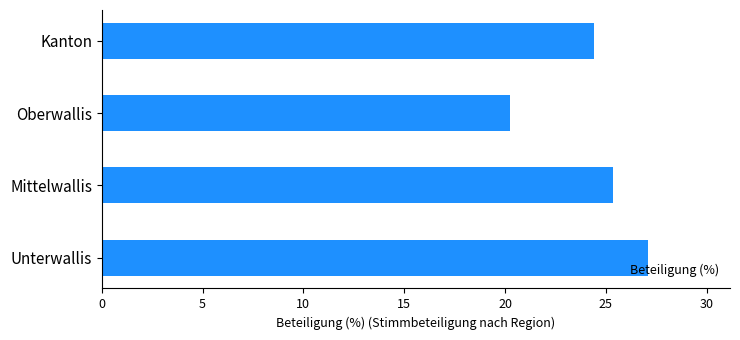

How many bars are there in total?

4